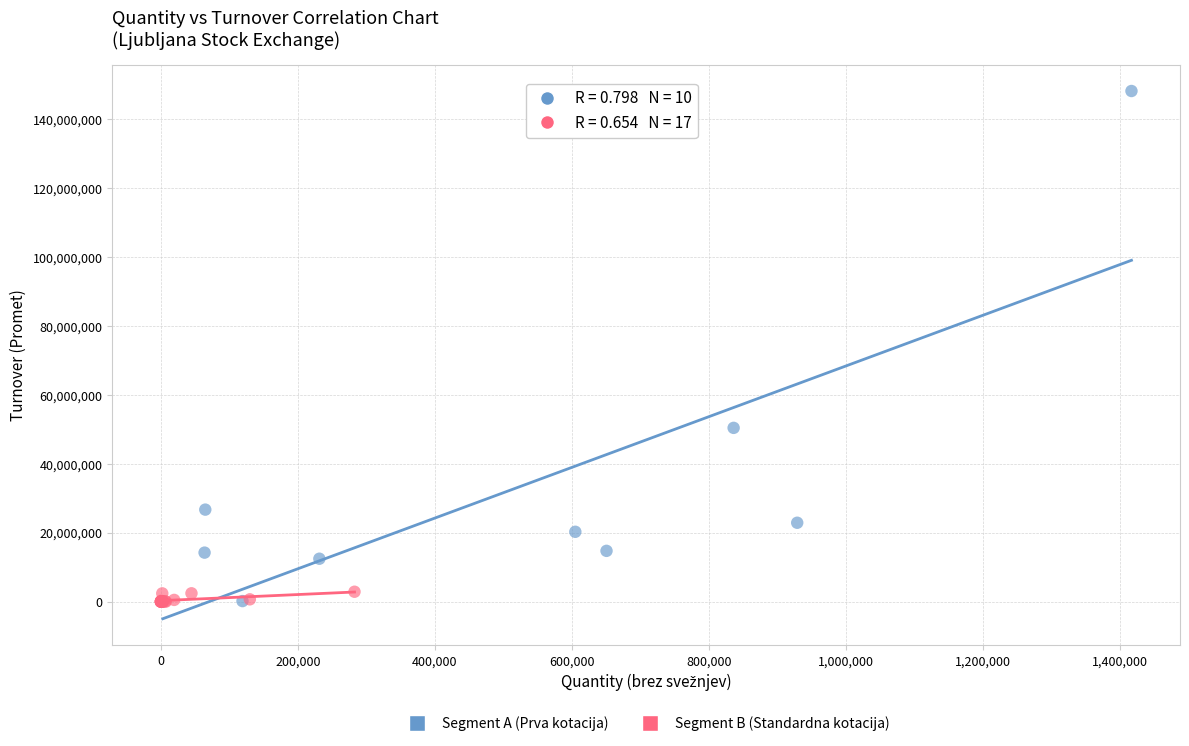

Which series has the widest spread of Y values?

Segment A (Prva kotacija)